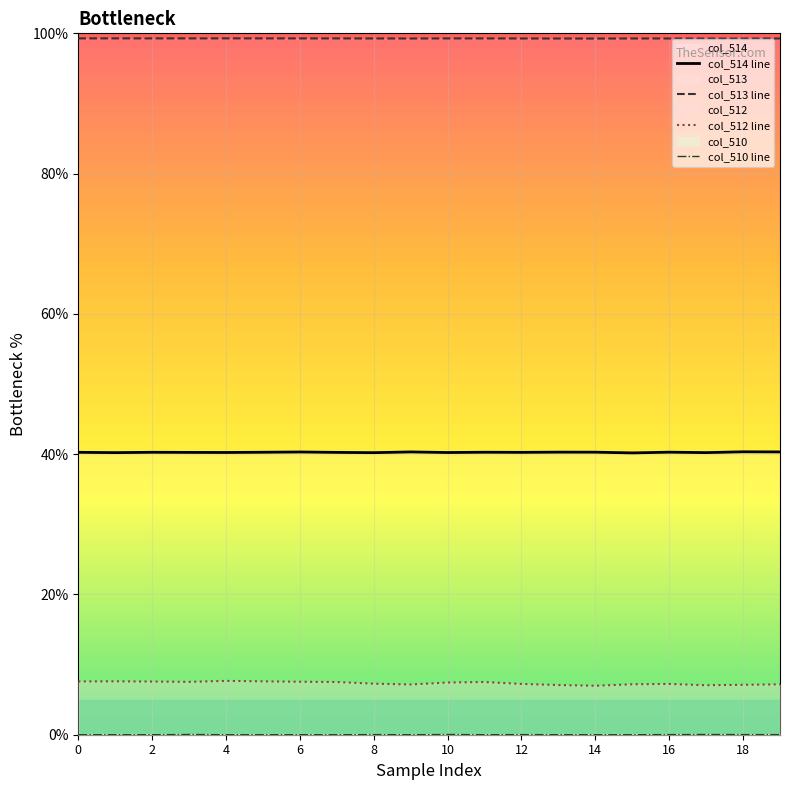

Which series has the widest spread of values?

col_512 line